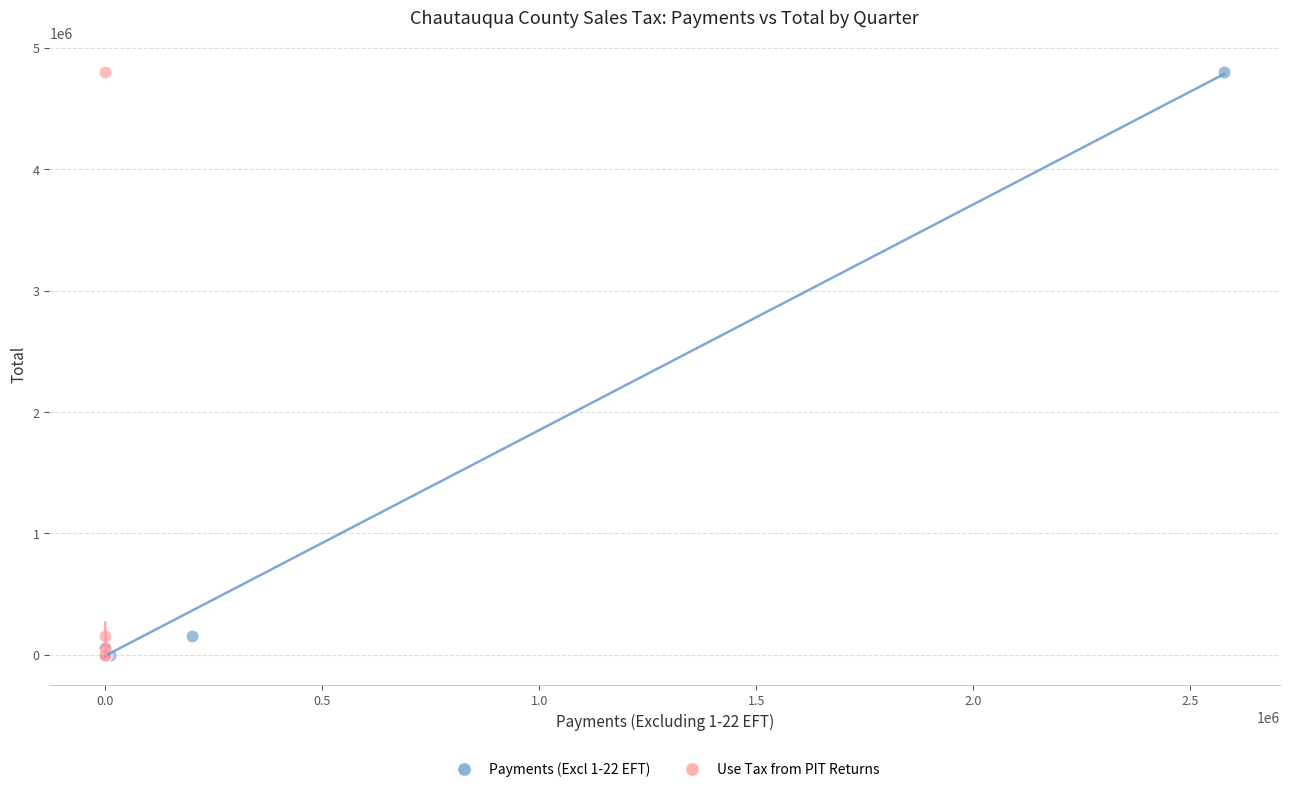

What are all the series names shown in the legend?

Payments (Excl 1-22 EFT), Use Tax from PIT Returns